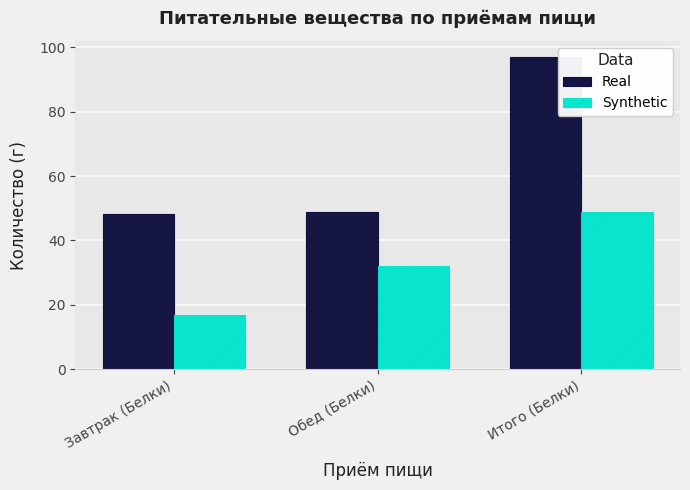

Which category has the lowest value across all series?

Завтрак (Белки)